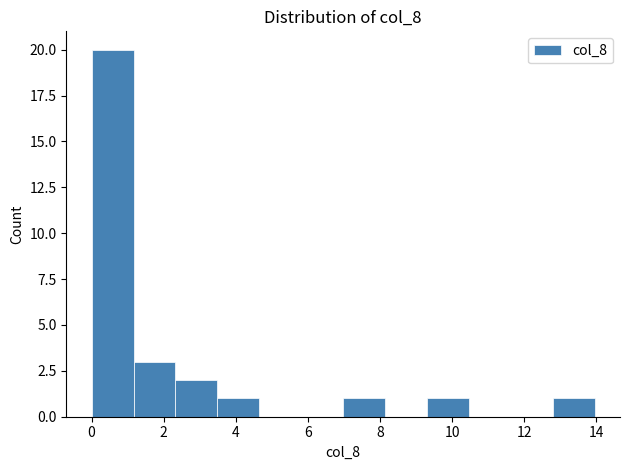

Reading left to right, list every bar in this chart as the range it spans on the x-axis followed by its height. Neither the bar edges nor the heights are printed on the chart, so give them approximately, as read against the axes.

0.0 to 1.2: 20
1.2 to 2.4: 3
2.4 to 3.4: 2
3.4 to 4.6: 1
4.6 to 5.8: 0
5.8 to 7.0: 0
7.0 to 8.2: 1
8.2 to 9.4: 0
9.4 to 10.4: 1
10.4 to 11.6: 0
11.6 to 12.8: 0
12.8 to 14.0: 1